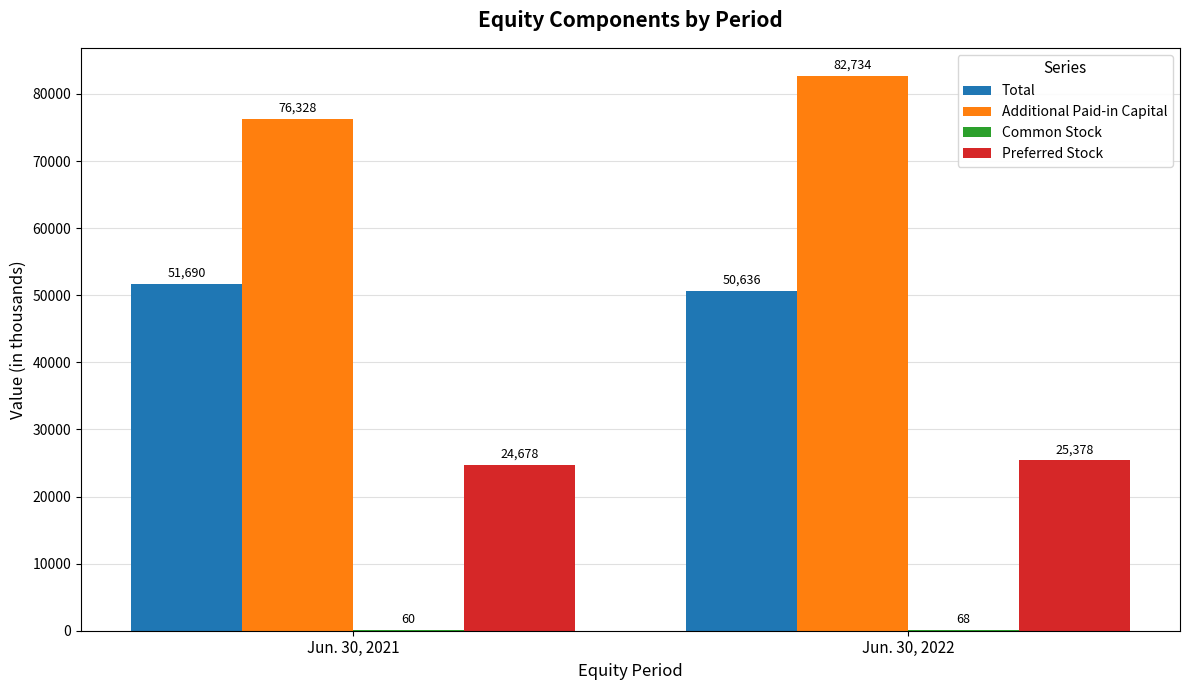

Which category has the highest value in the Additional Paid-in Capital series?

Jun. 30, 2022